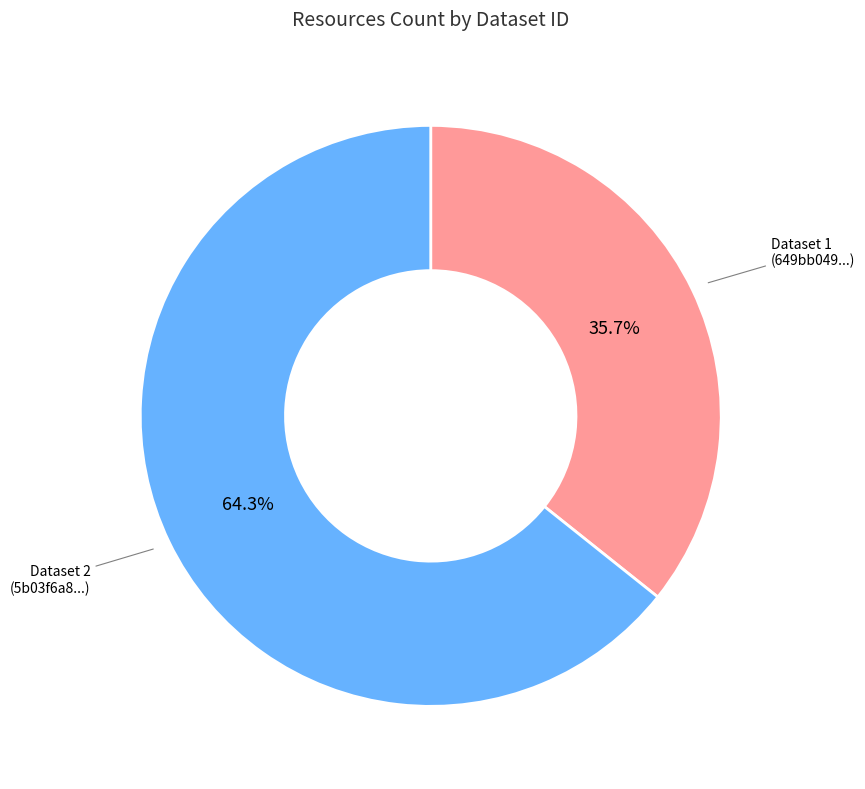

Does any single category account for the majority?

Yes